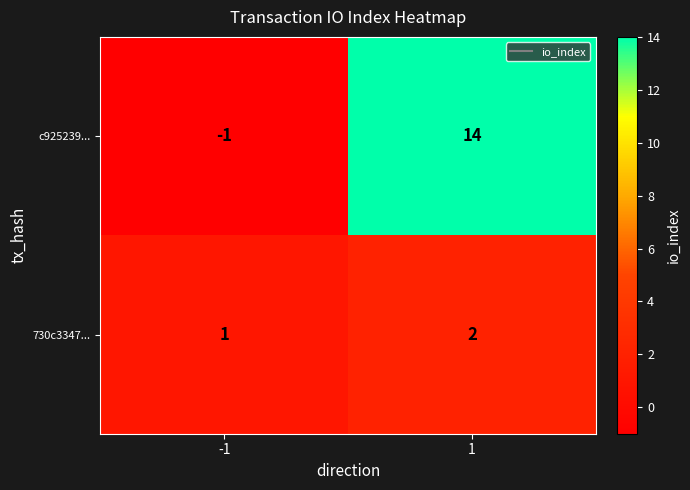

What is the difference between the maximum and minimum values in the c925239... series?

15